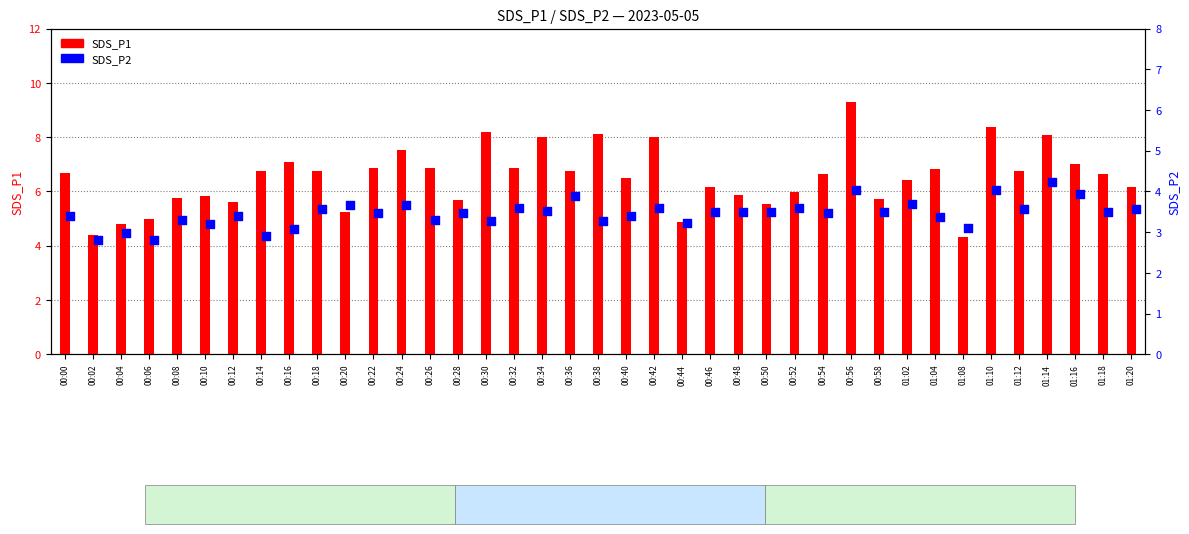

At how many categories does at least one series exceed 5?

34